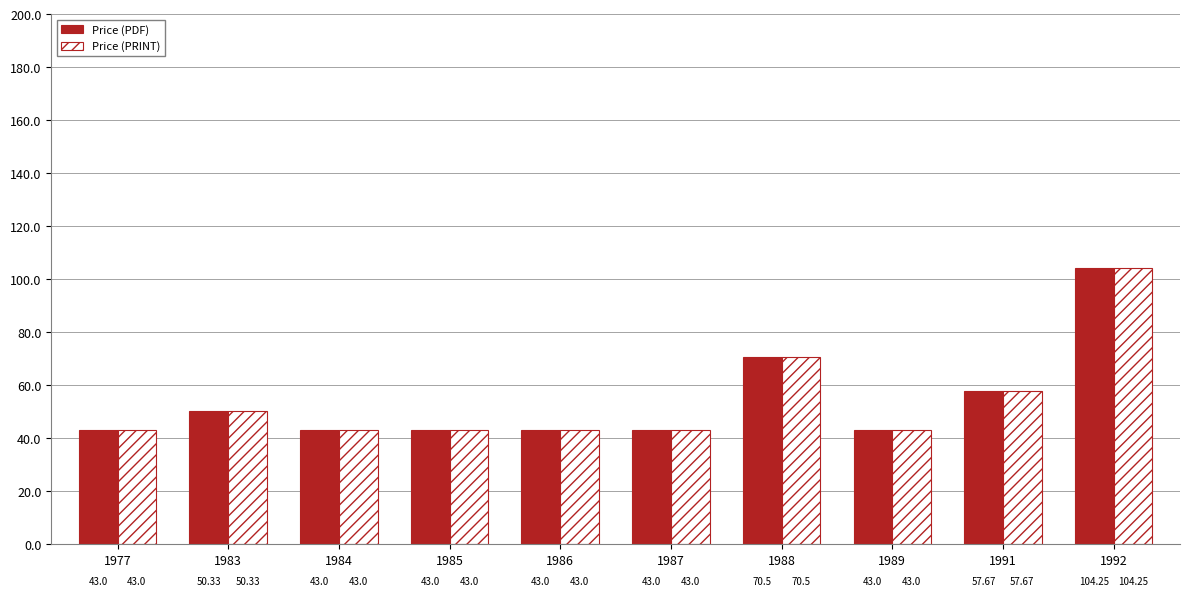

What is the difference between the second highest and second lowest values in the Price (PRINT) series?

27.5